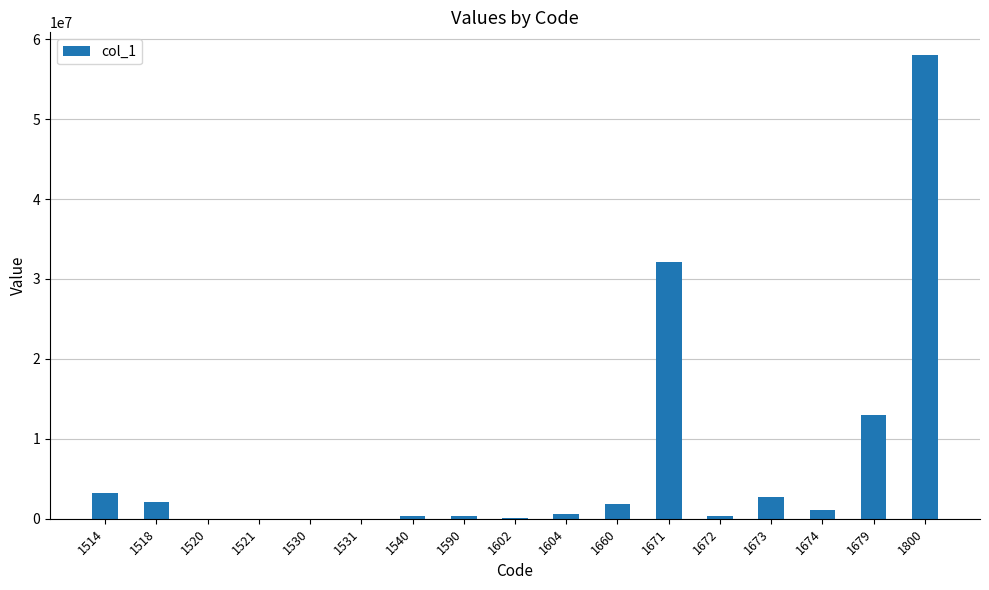

Is it true that the value at 1800 is 57965764.5?

True